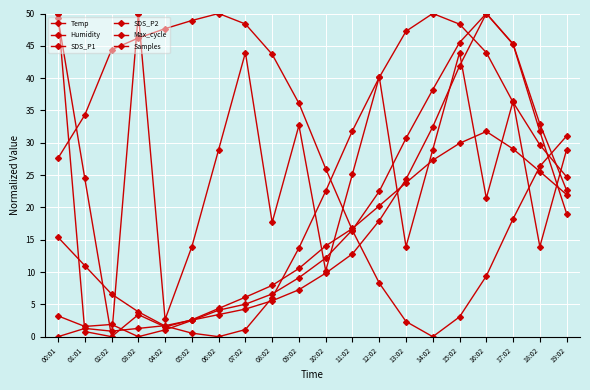

Reading left to right, extract all data points from this chart.

Temp: 15.4	11.0	6.6	3.8	1.6	0.5	0.0	1.1	6.0	13.7	22.5	31.9	40.1	47.3	50.0	48.4	44.0	36.3	29.7	24.7
Humidity: 27.6	34.3	44.4	46.2	47.7	48.9	50.0	48.4	43.7	36.1	26.0	16.4	8.3	2.3	0.0	3.1	9.4	18.2	26.4	31.0
SDS_P1: 3.2	1.6	1.9	0.0	1.1	2.5	4.1	5.0	6.6	9.1	12.2	16.5	22.5	30.7	38.2	45.5	50.0	45.2	31.7	19.0
SDS_P2: 0.0	1.3	0.9	1.3	1.7	2.6	3.4	4.3	5.6	7.3	9.8	12.8	17.9	24.4	32.5	41.9	50.0	45.3	32.9	22.6
Max_cycle: 50.0	0.8	0.0	3.4	1.5	2.6	4.4	6.1	7.9	10.6	14.0	16.7	20.2	23.8	27.3	29.9	31.7	29.0	25.6	22.0
Samples: 49.2	24.5	0.0	50.0	2.7	13.9	28.9	44.0	17.7	32.7	10.2	25.2	40.2	13.9	28.9	44.0	21.4	36.4	13.9	28.9